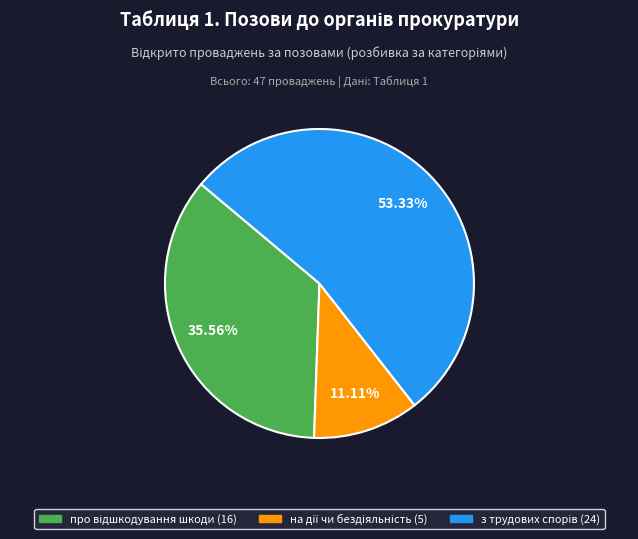

Is there any slice that represents more than half of the pie?

Yes